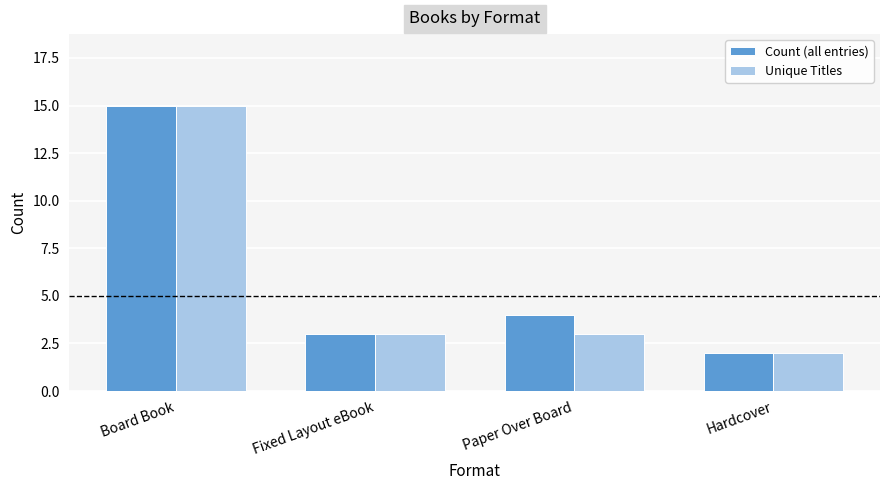

What are all the series names shown in the legend?

Count (all entries), Unique Titles